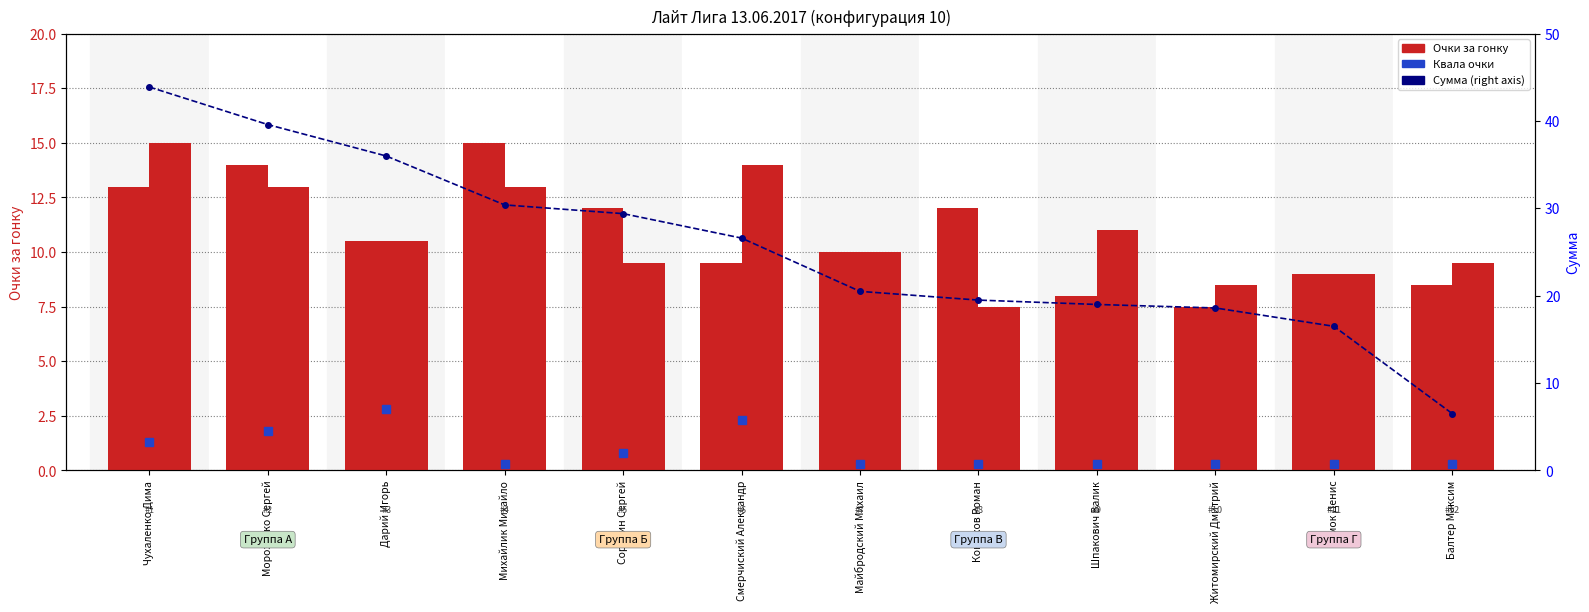

How many groups of bars are there?

12